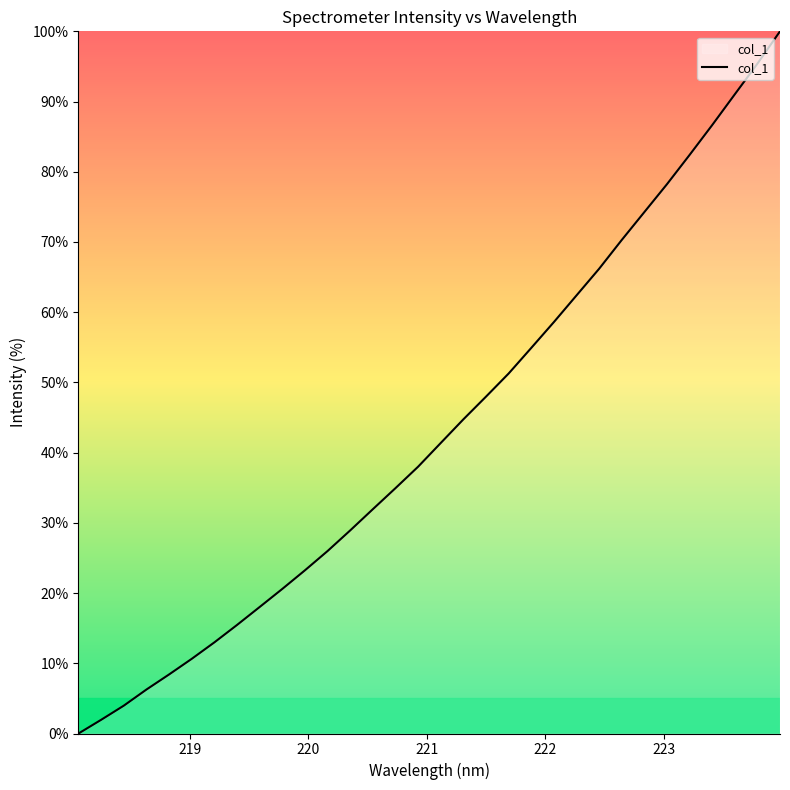

What is the greatest value displayed?

100.0